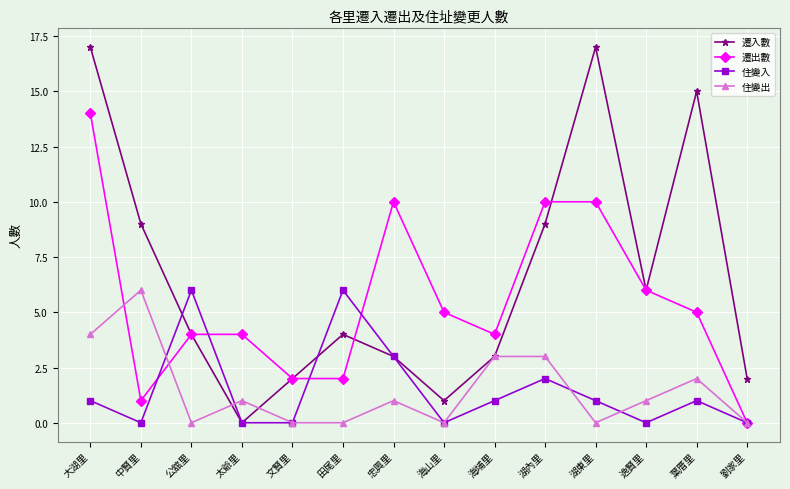

Where do 遷出數 and 住變入 first cross each other?

中賢里 and 公舘里